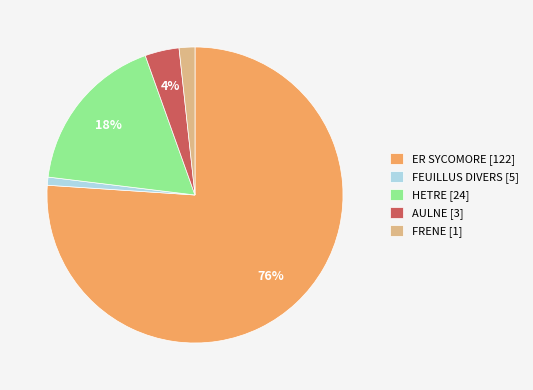

Which slice represents more than half of the pie?

ER SYCOMORE